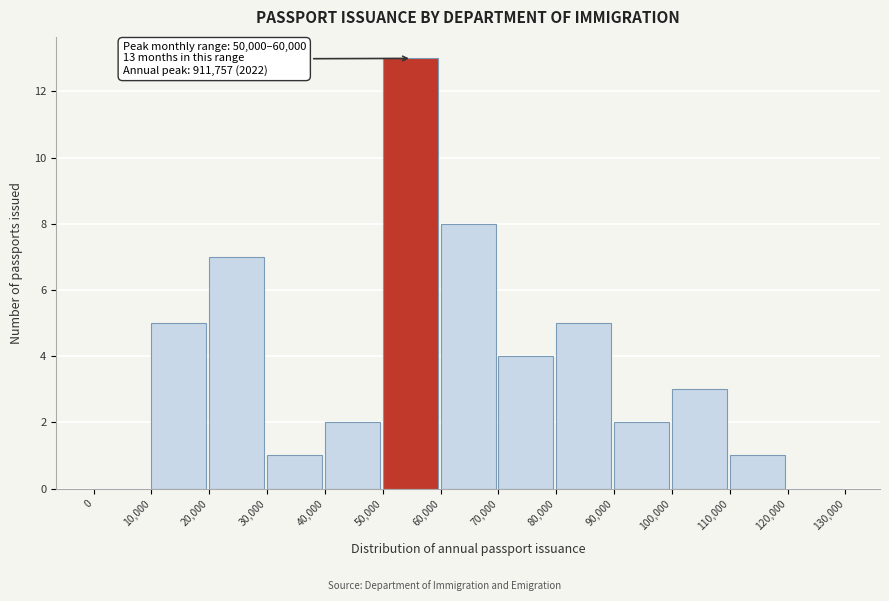

Which range on the x-axis has the tallest bar?

50,000 to 60,000